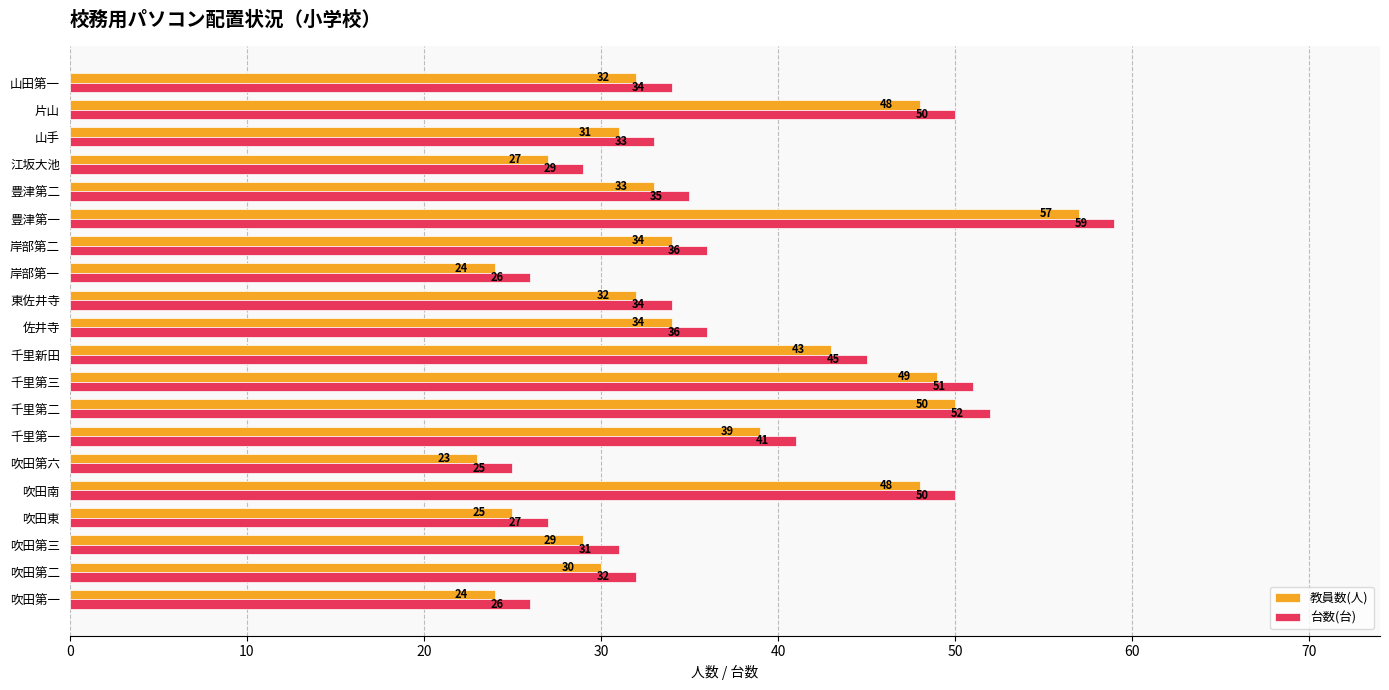

The 教員数(人) series shows 32 at 山田第一. True or false?

True